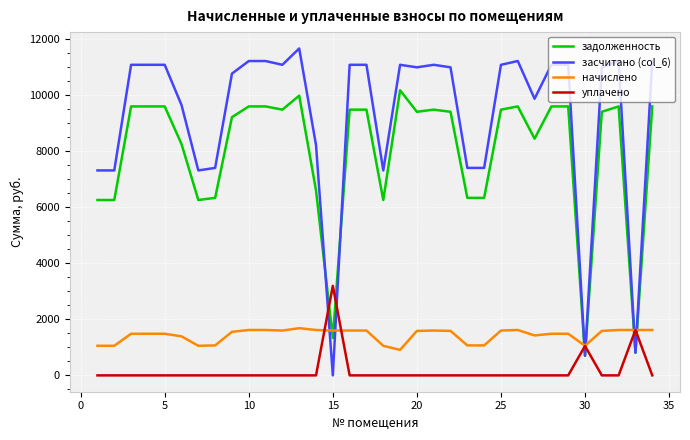

At how many categories does at least one series exceed 5522?

31